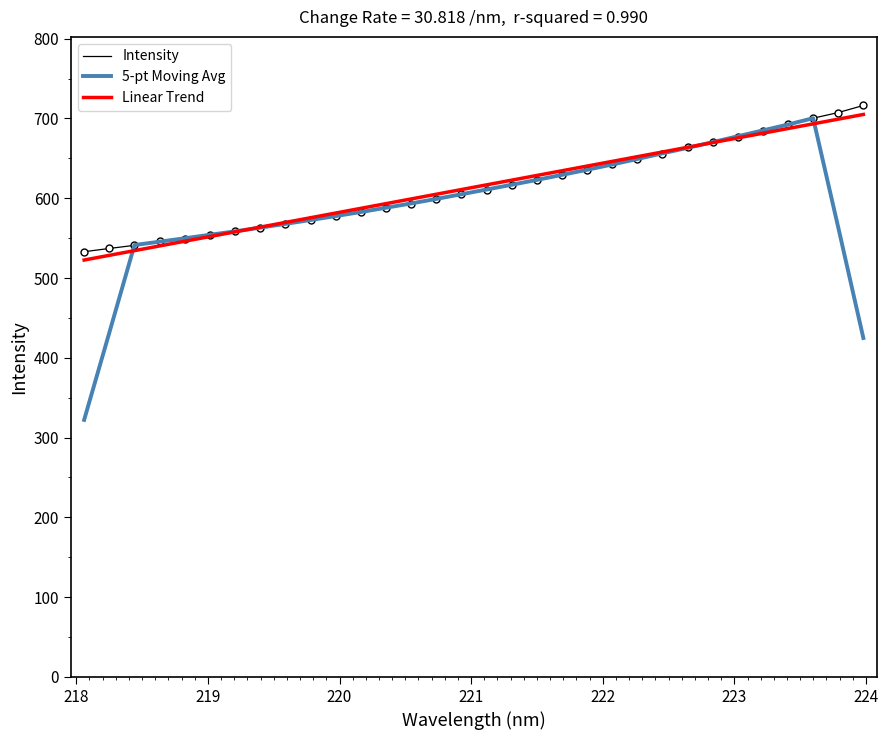

Which series has the widest spread of values?

5-pt Moving Avg